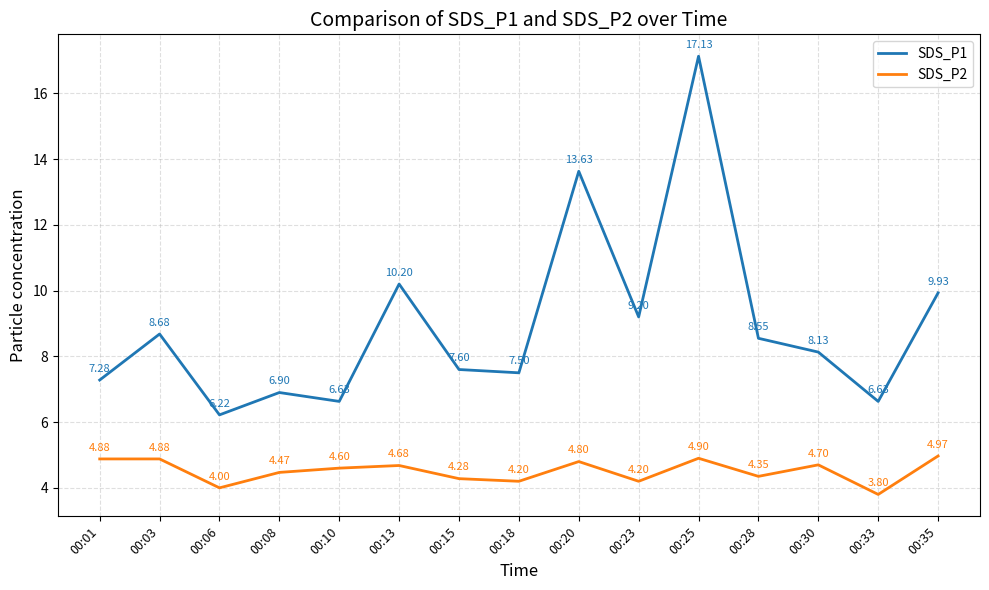

List the series in order of their overall mean, lowest first.

SDS_P2, SDS_P1